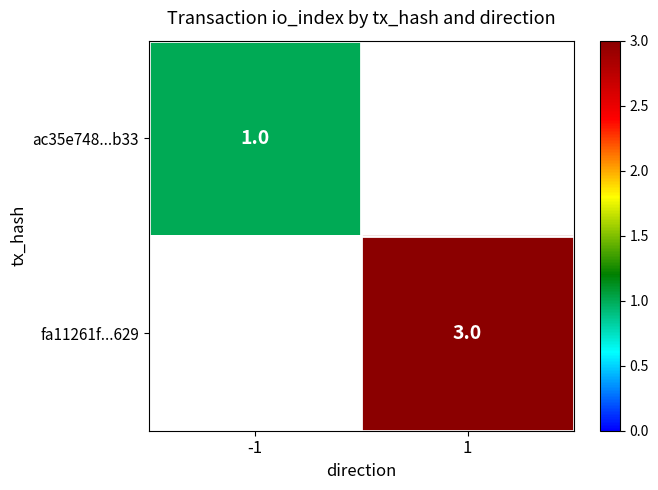

The ac35e748...b33 series shows 1 at -1. True or false?

True